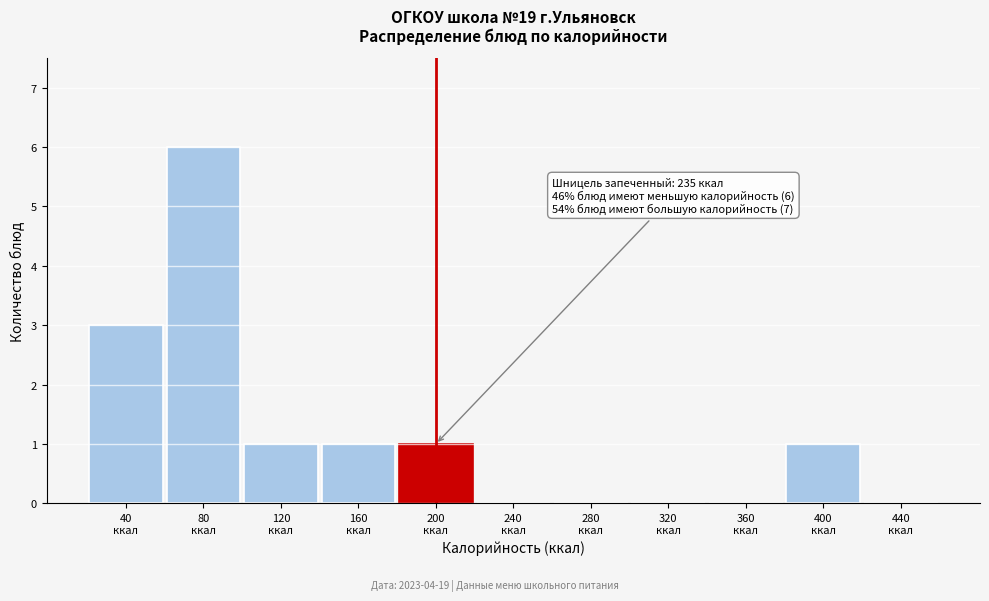

What is the sum of all values?

13